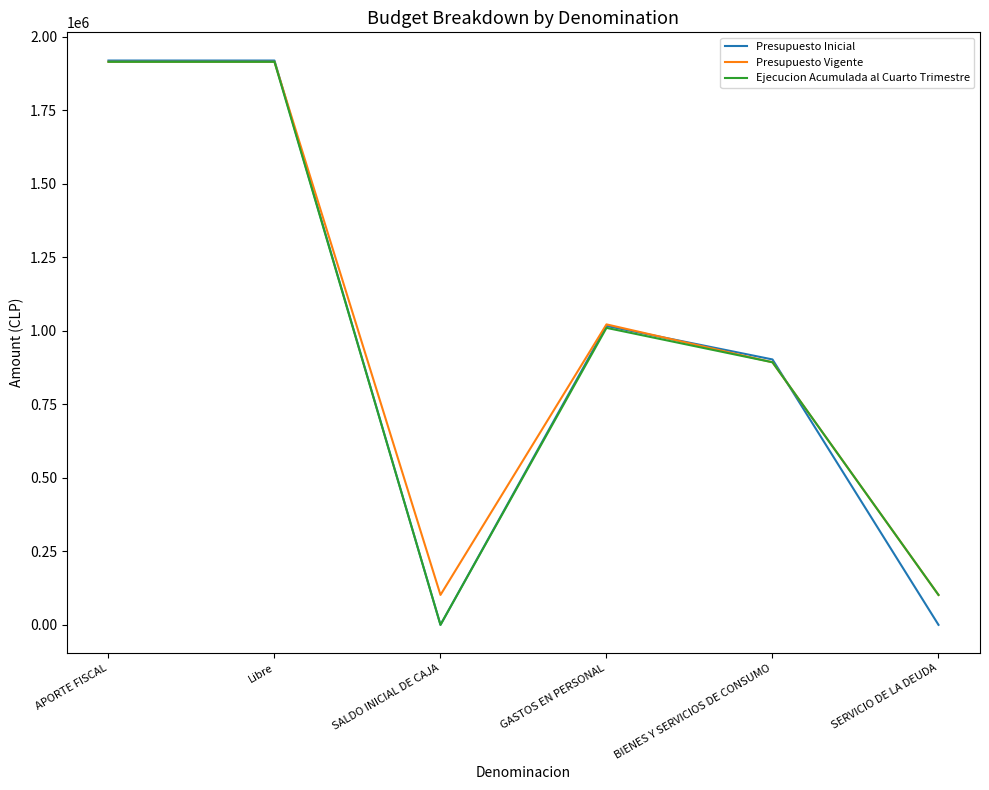

What is the total value across all series at GASTOS EN PERSONAL?

3048806